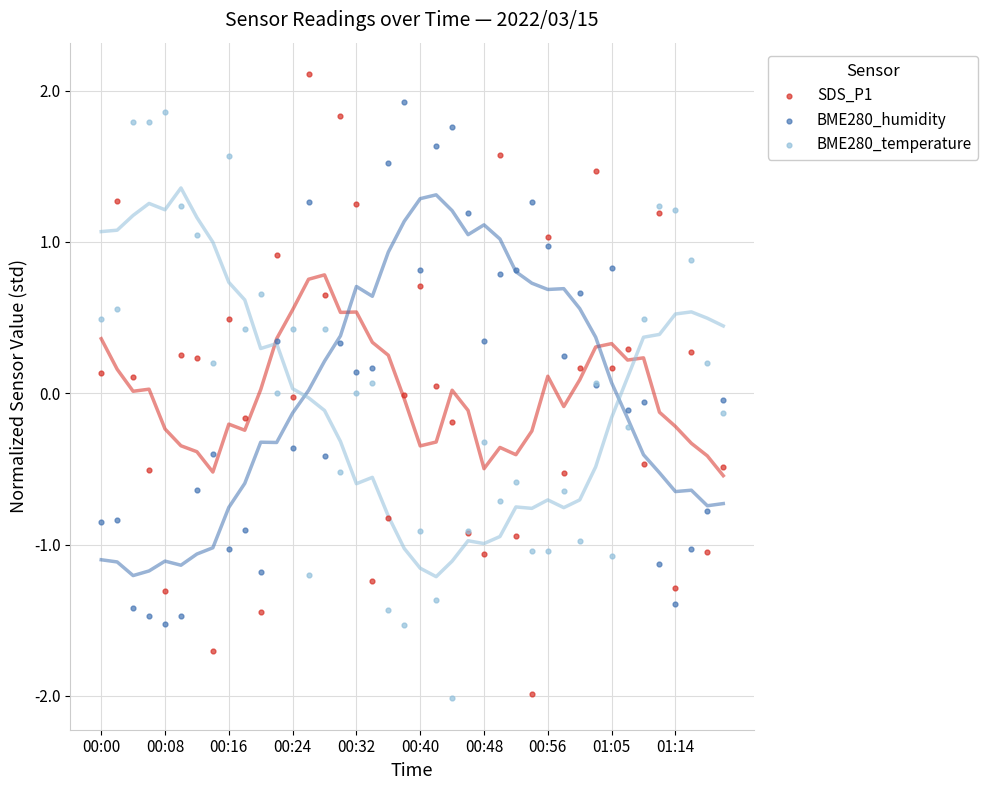

Which series reaches the maximum Y coordinate?

SDS_P1